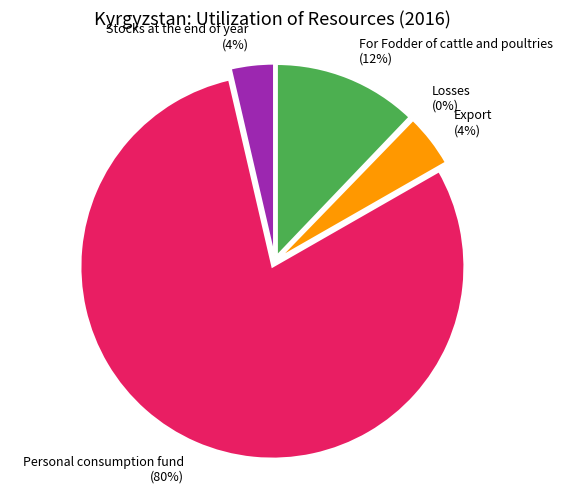

What is the total percentage of Losses and For Fodder of cattle and poultries?

12.3%